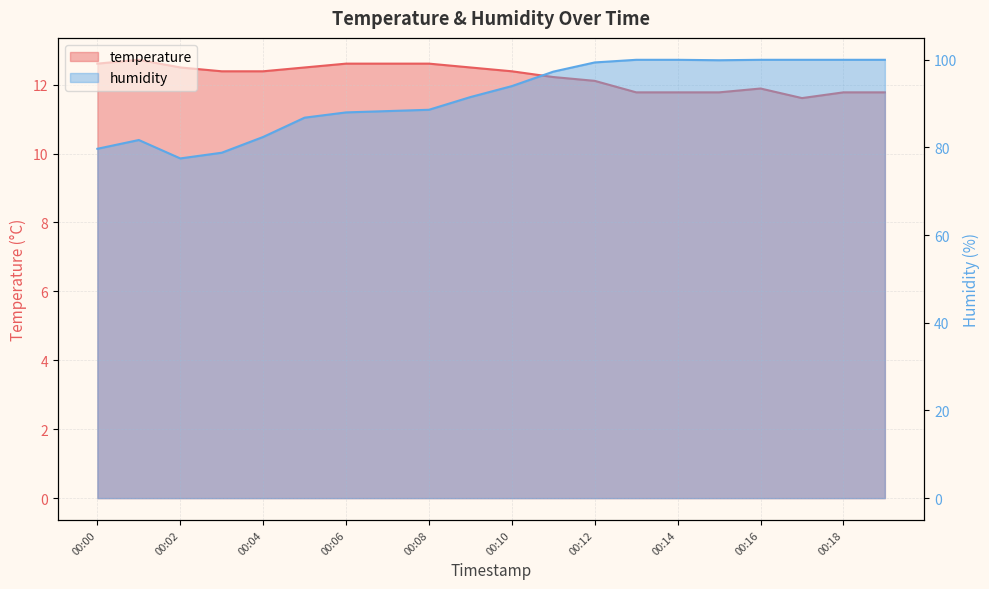

True or false: humidity has more than 1 points higher than both neighbors.

False